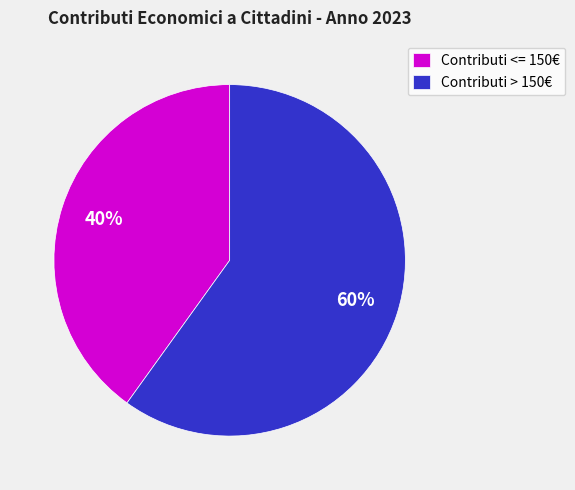

Rank the categories by value from lowest to highest.

Contributi <= 150€, Contributi > 150€